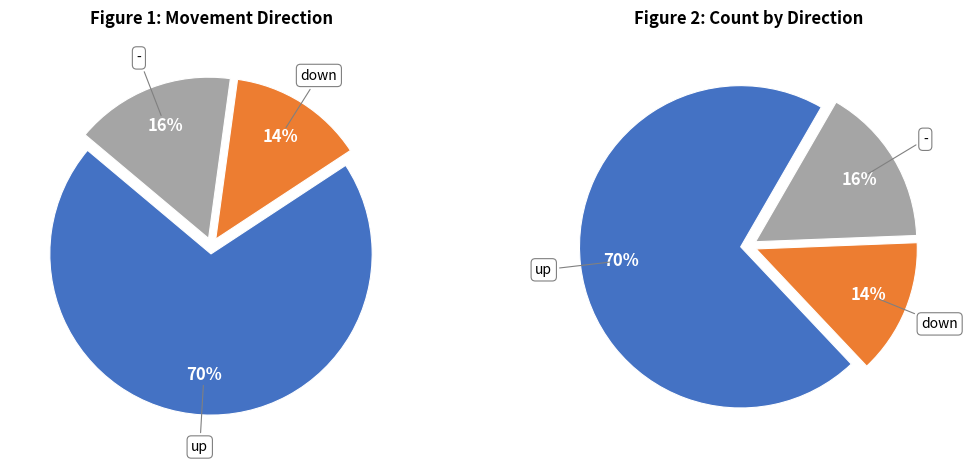

Is there a majority slice in this chart?

Yes